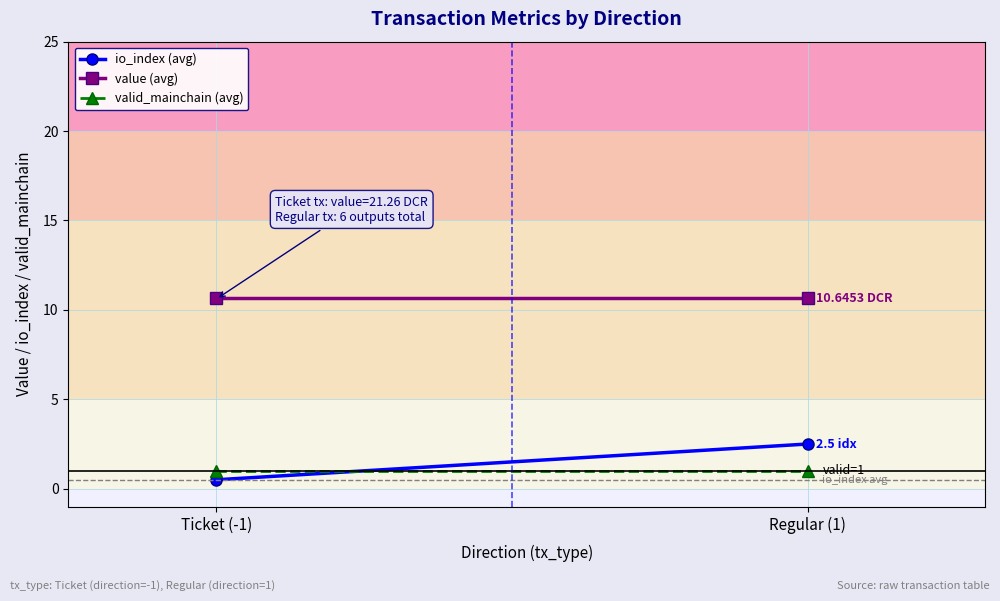

What is the greatest value displayed?

10.6